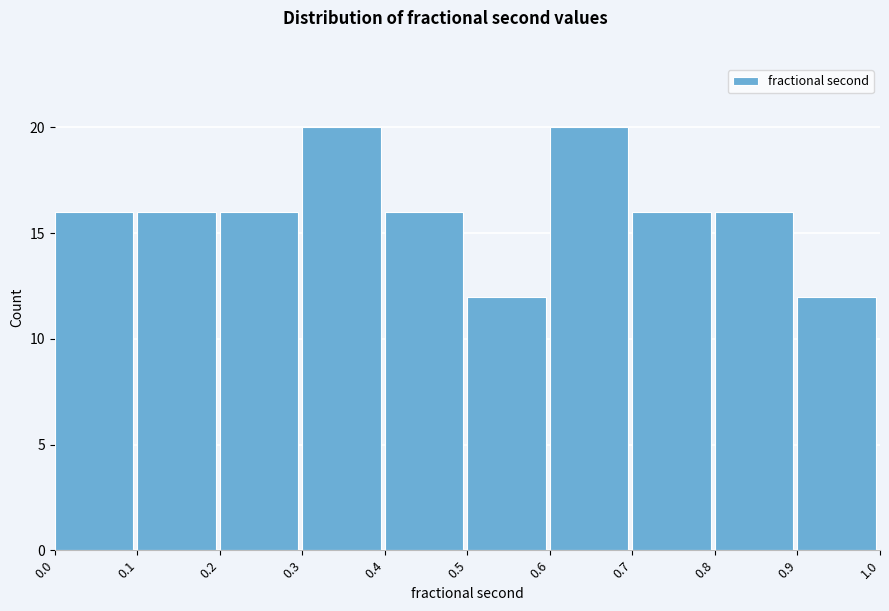

Reading left to right, list every bar in this chart as the range it spans on the x-axis followed by its height. The values are not printed on the chart, so give them approximately, as read against the axis.

0.0 to 0.1: 16
0.1 to 0.2: 16
0.2 to 0.3: 16
0.3 to 0.4: 20
0.4 to 0.5: 16
0.5 to 0.6: 12
0.6 to 0.7: 20
0.7 to 0.8: 16
0.8 to 0.9: 16
0.9 to 1.0: 12